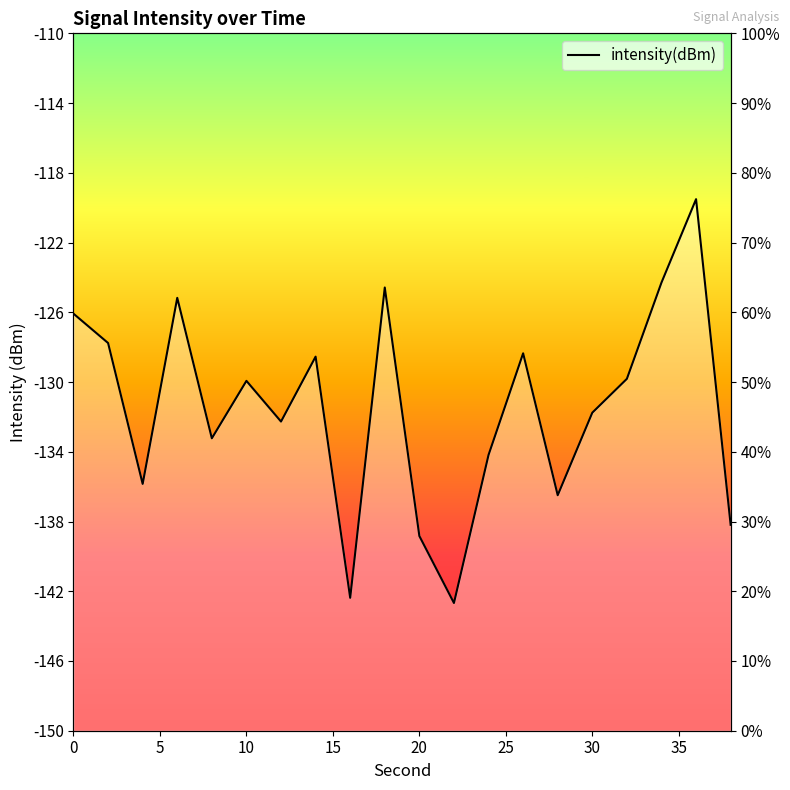

What is the smallest value displayed?

-142.7